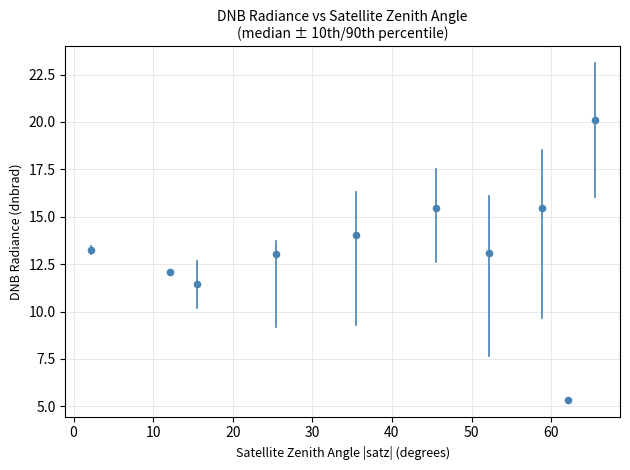

What is the range of Y values (max minus min)?

14.8